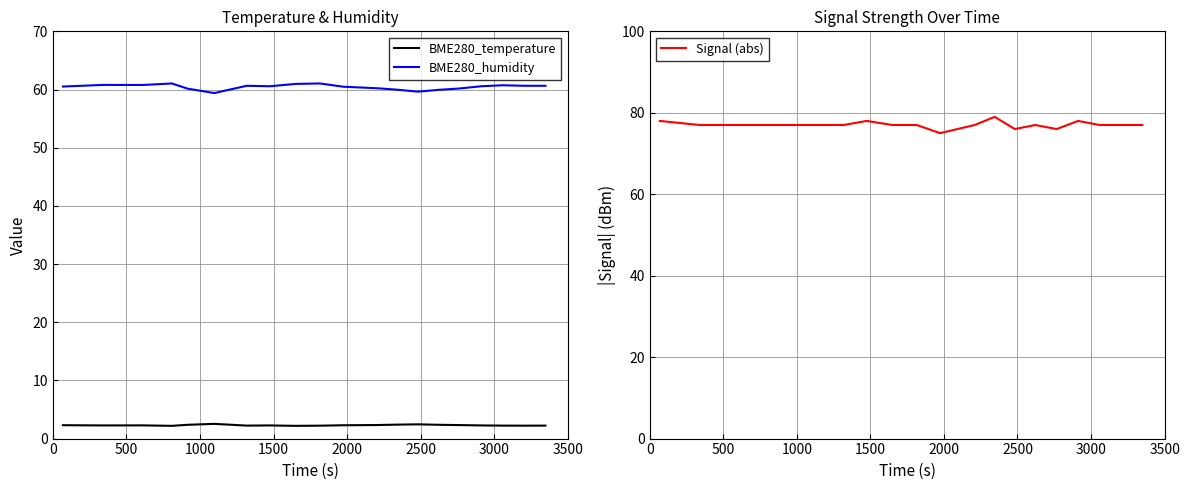

At how many categories does at least one series exceed 36?

20